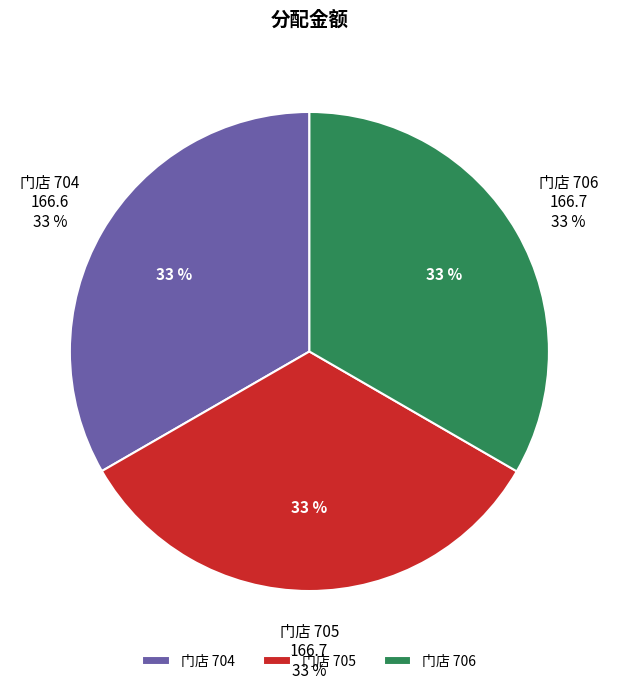

What is the total percentage of 706 and 705?

66.7%